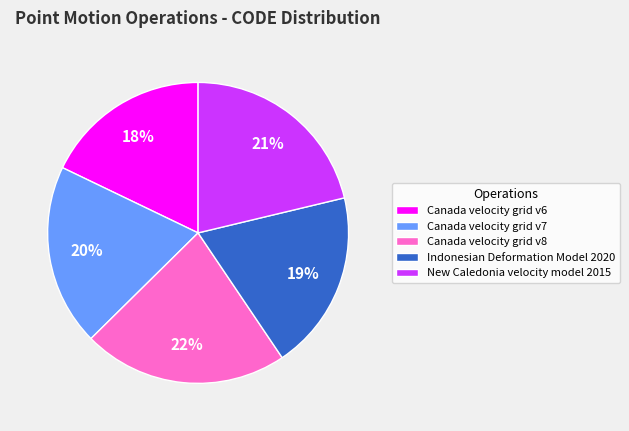

How many slices are in this pie chart?

5